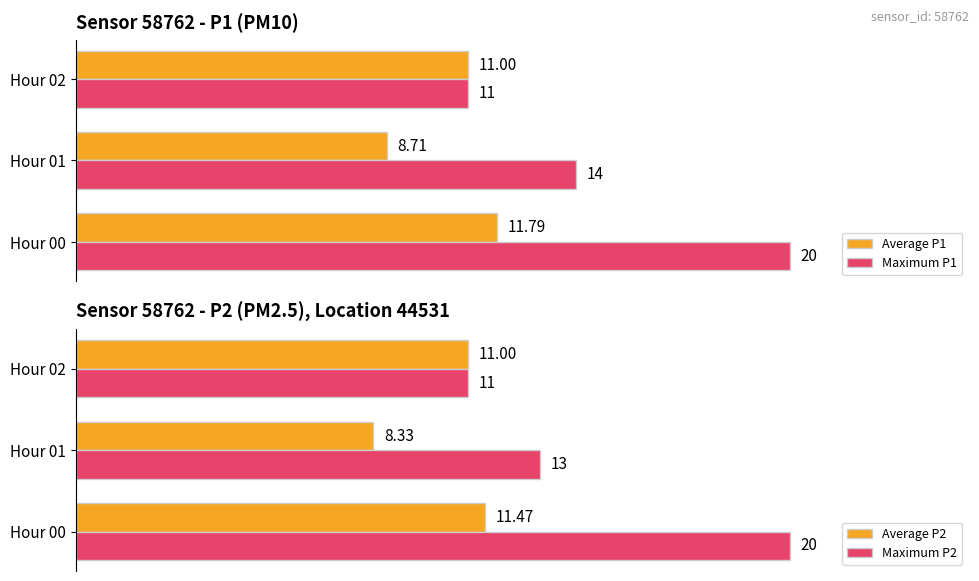

Count the number of data series in this chart.

4